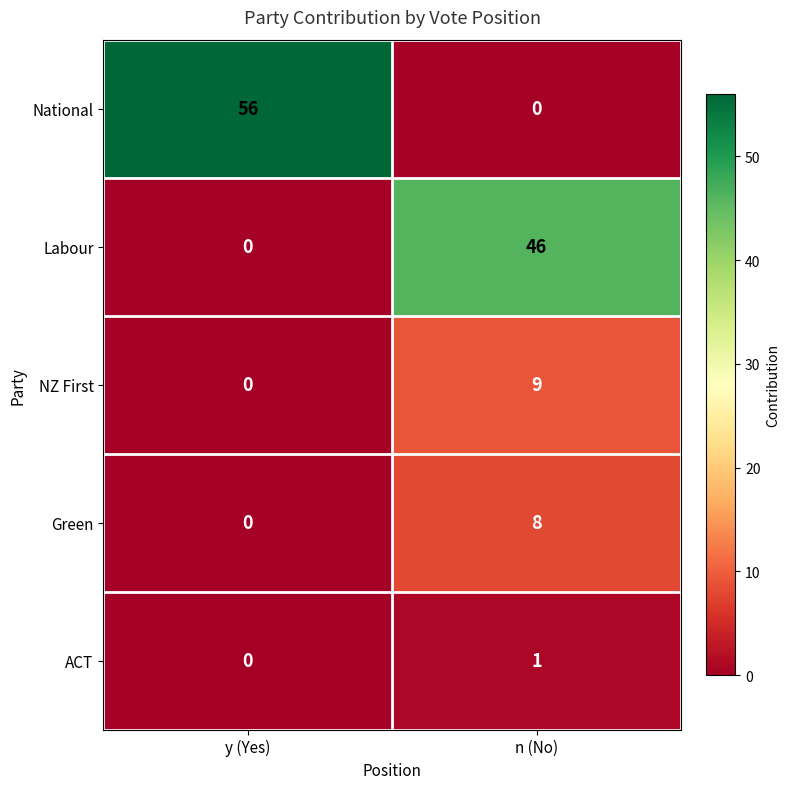

Rank the series at n (No) from lowest to highest value.

National, ACT, Green, NZ First, Labour